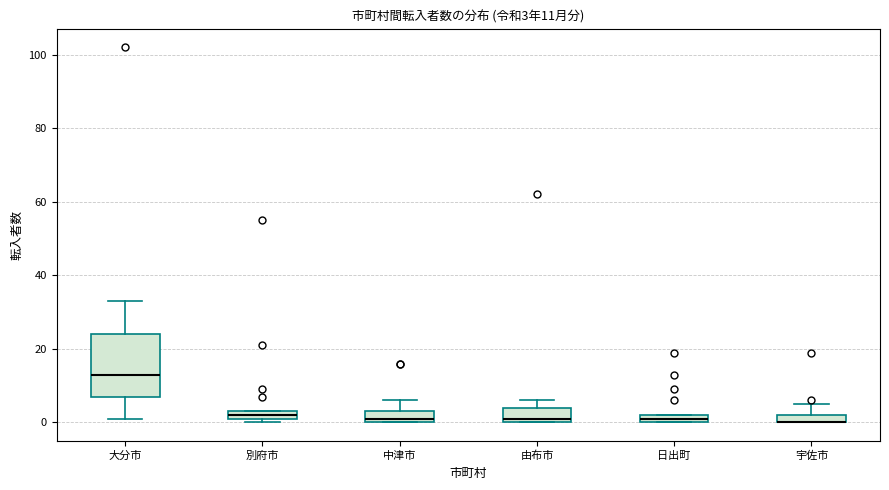

Comparing the boxes themselves (not the whiskers), which one is the tallest?

大分市